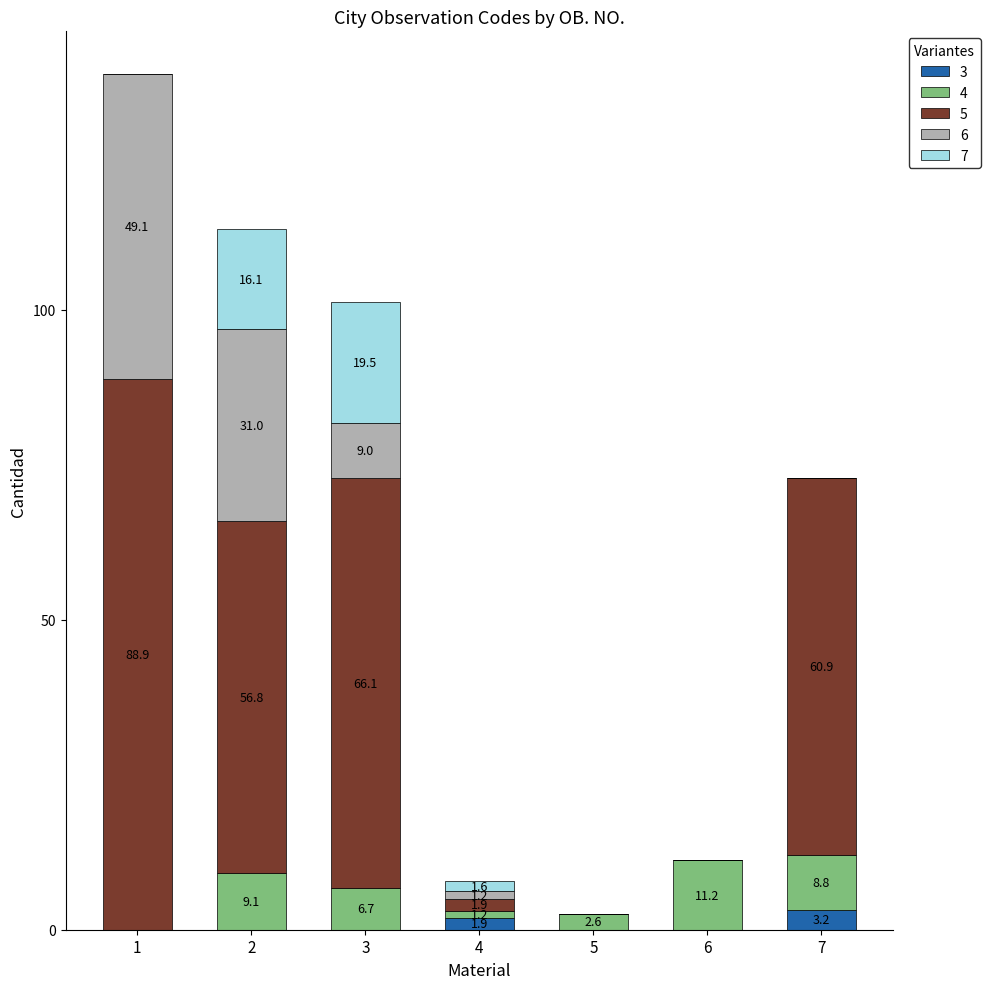

What is the total value across all series at 1?

138.0